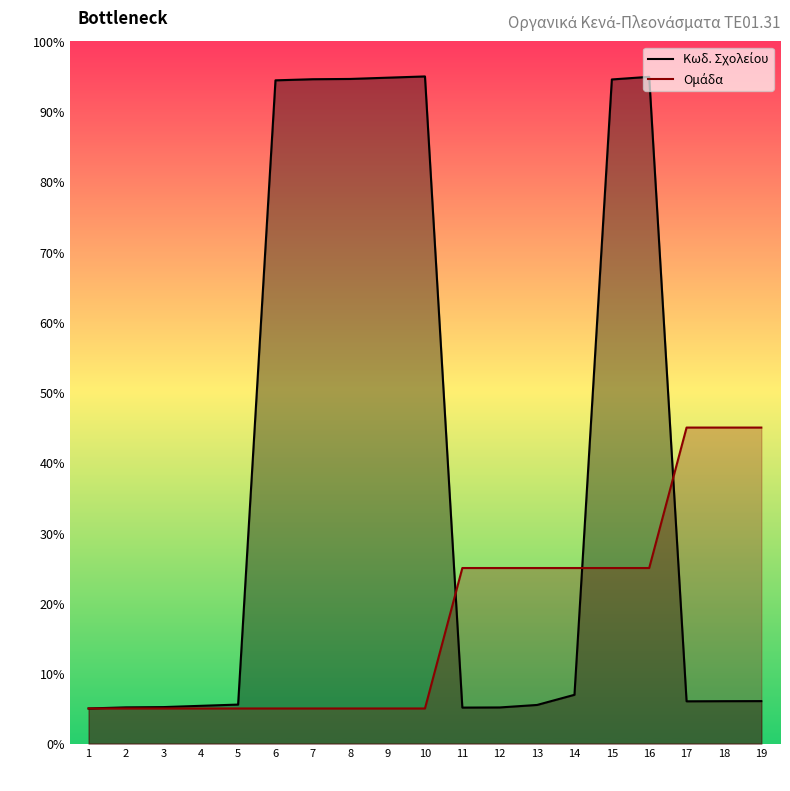

What is the sum of the Κωδ. Σχολείου values at 12 and 16?

100.1